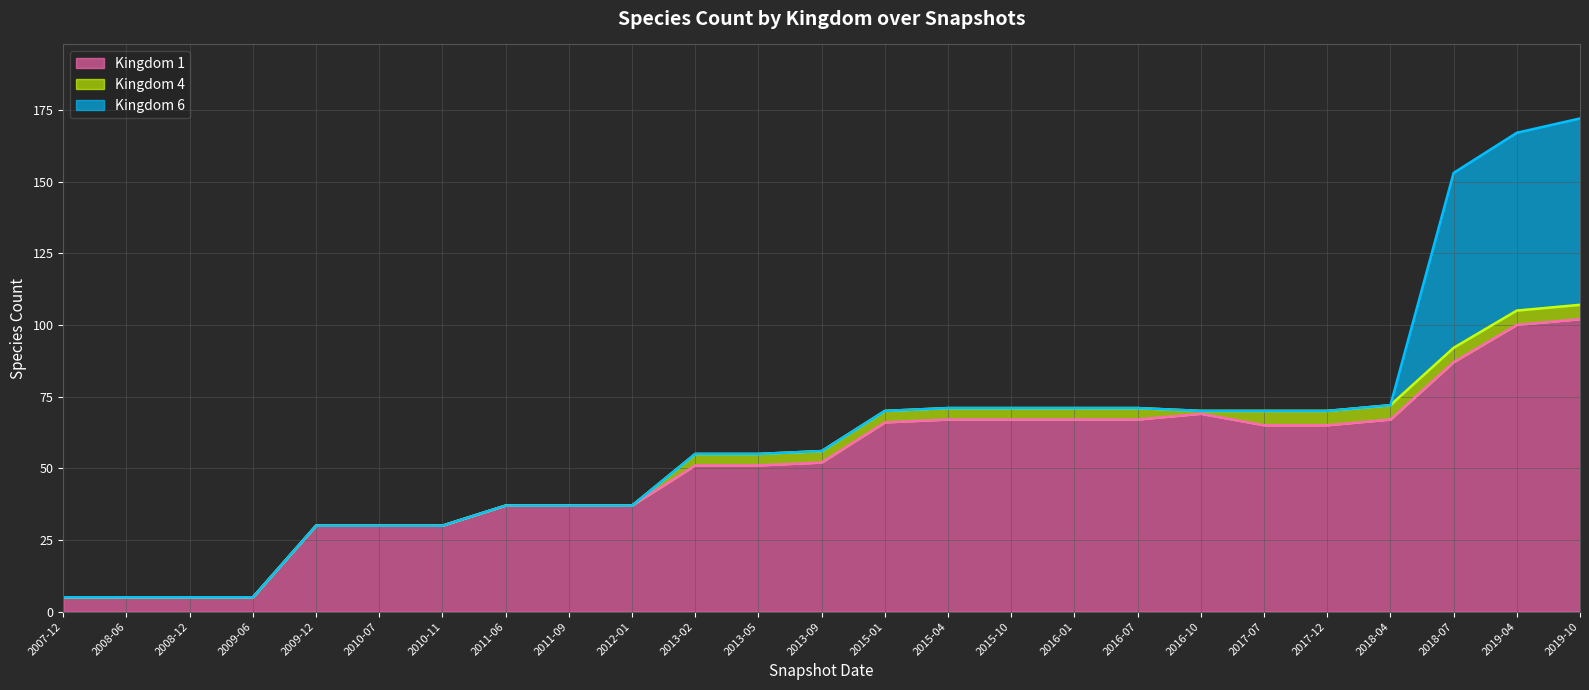

Which has a higher value, 2012-01 or 2011-09?

2012-01